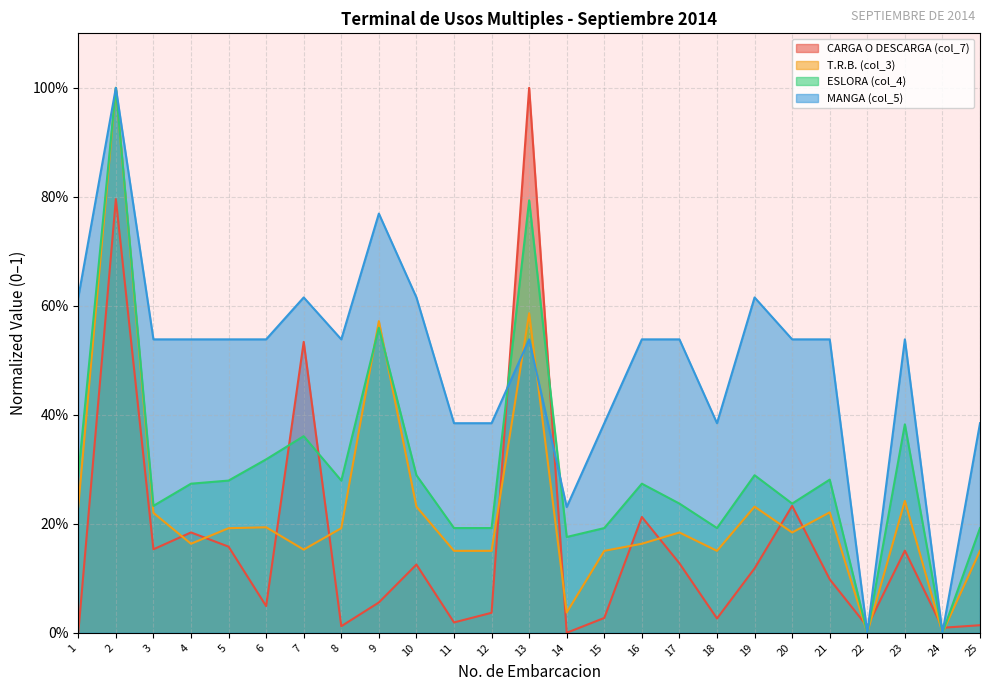

How many intersections are there between T.R.B. (col_3) and MANGA (col_5)?

4